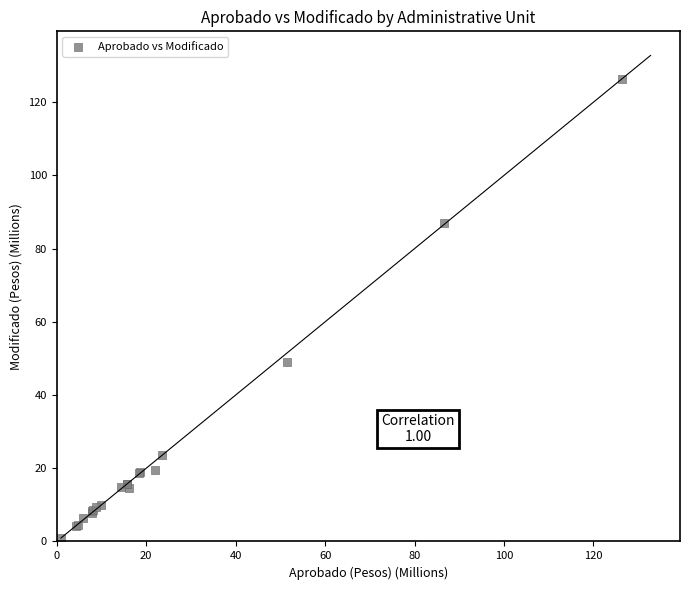

What Y value in the scatter plot is closest to 63?

49.0